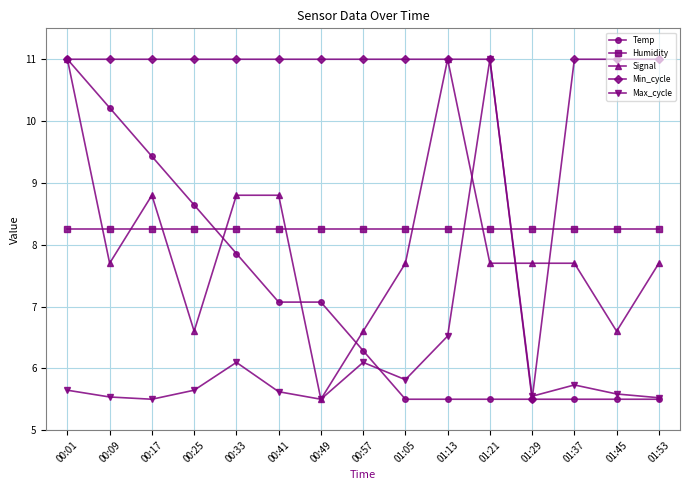

What position from the right is 00:09?

14